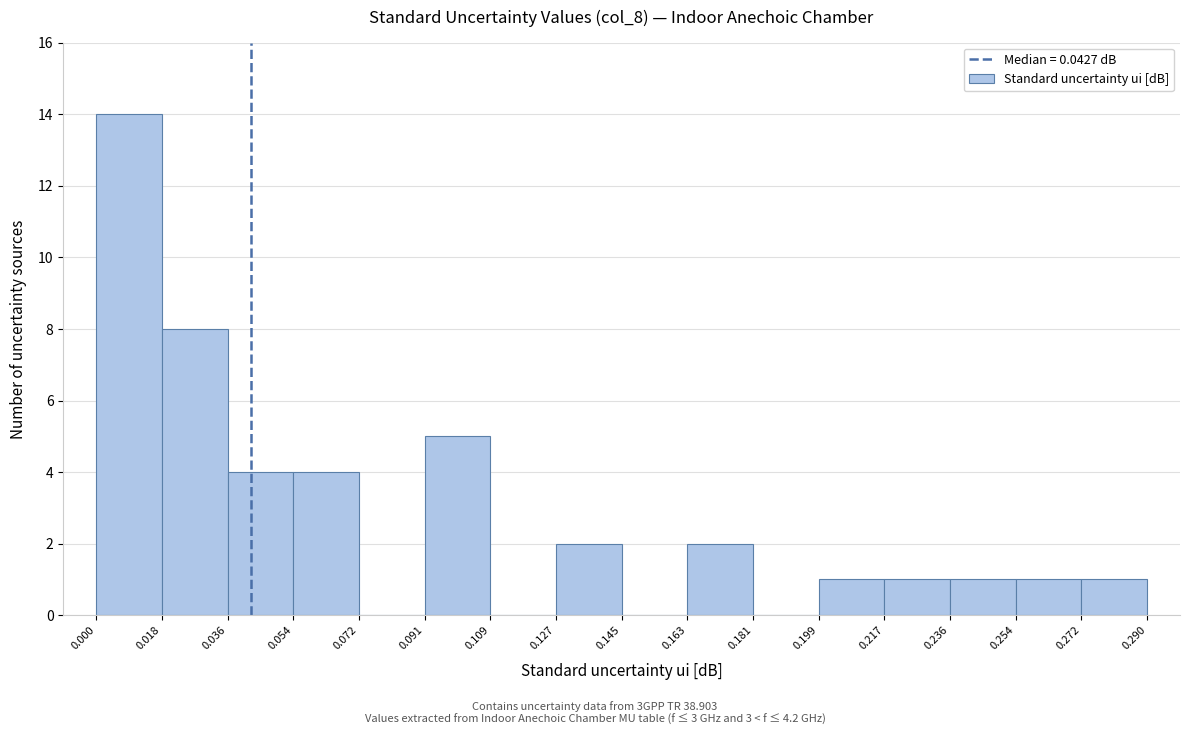

Which range on the x-axis has the tallest bar?

0.000 to 0.018